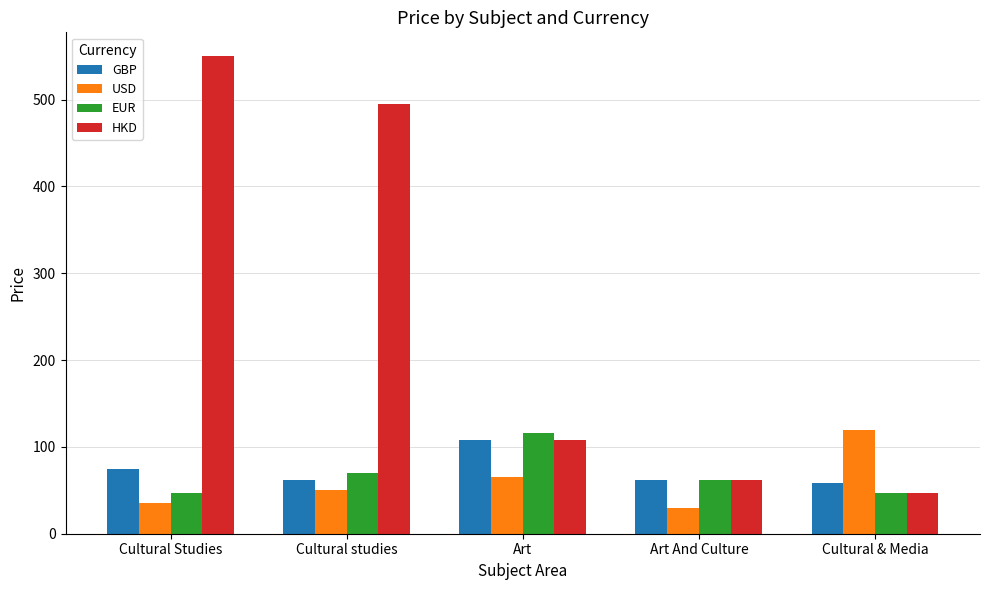

What is the sum of the GBP values at Cultural Studies and Art And Culture?

137.0